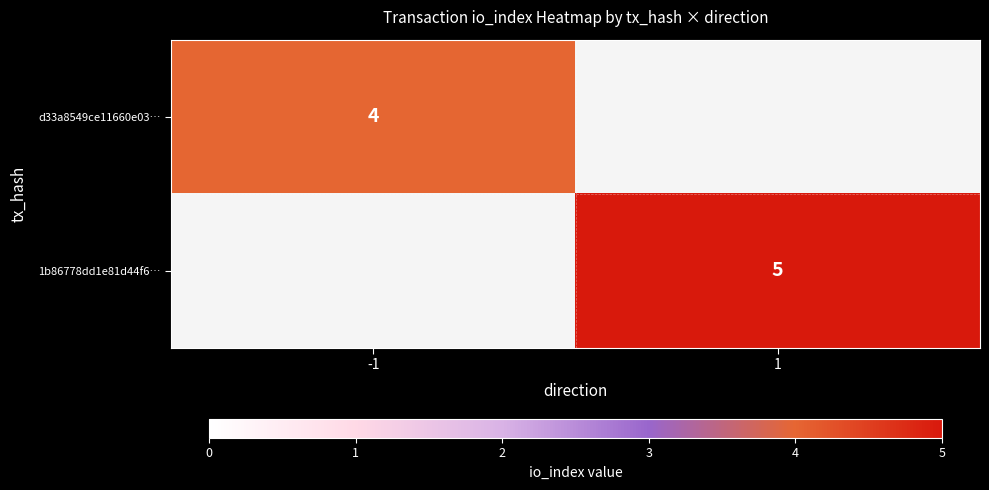

Is it true that d33a8549ce11660e03… equals 4 at -1?

True